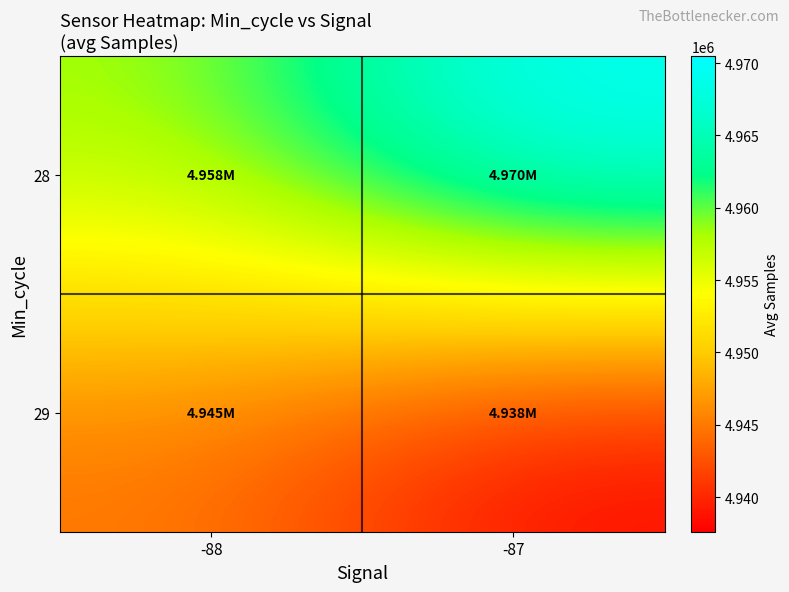

Reading left to right, list all the values displayed in this chart.

28: -88=4958426.0	-87=4970498.0
29: -88=4944739.1	-87=4937604.5